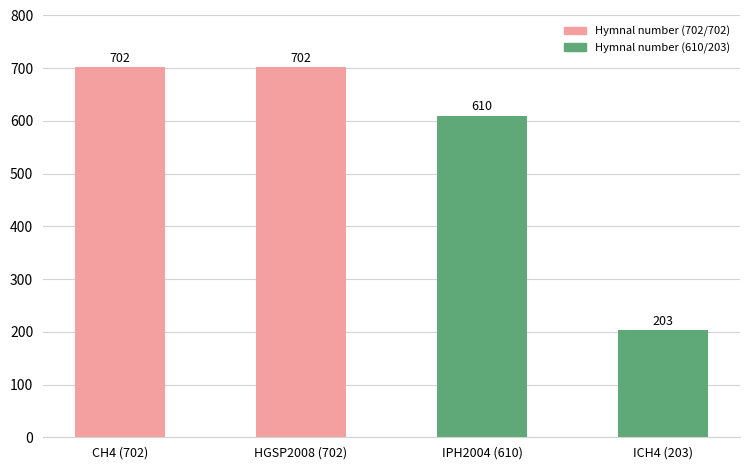

What position from the right is CH4 (702)?

4